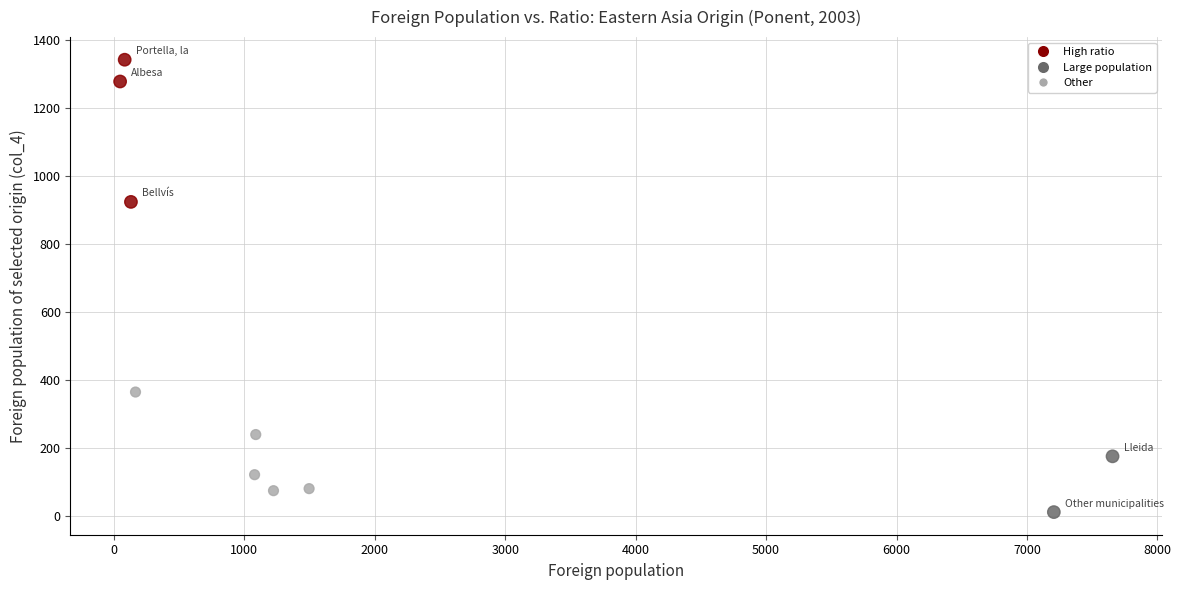

What Y value in the scatter plot is closest to 676?

923